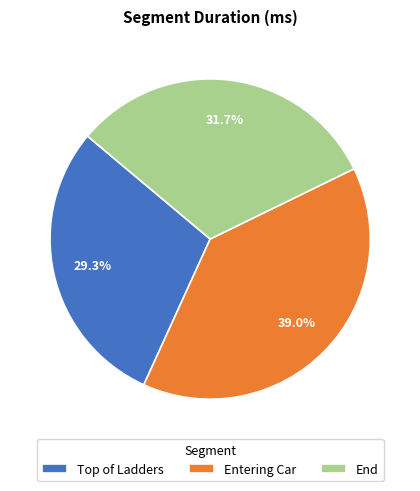

Does any single category account for the majority?

No